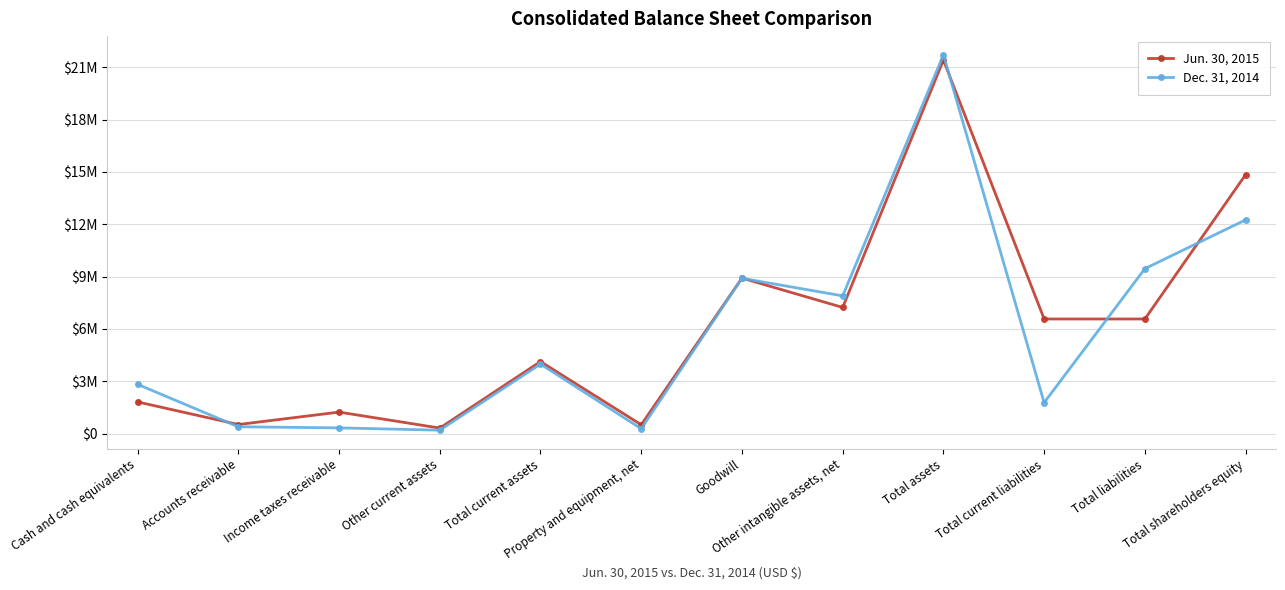

What is the greatest value displayed?

21707628